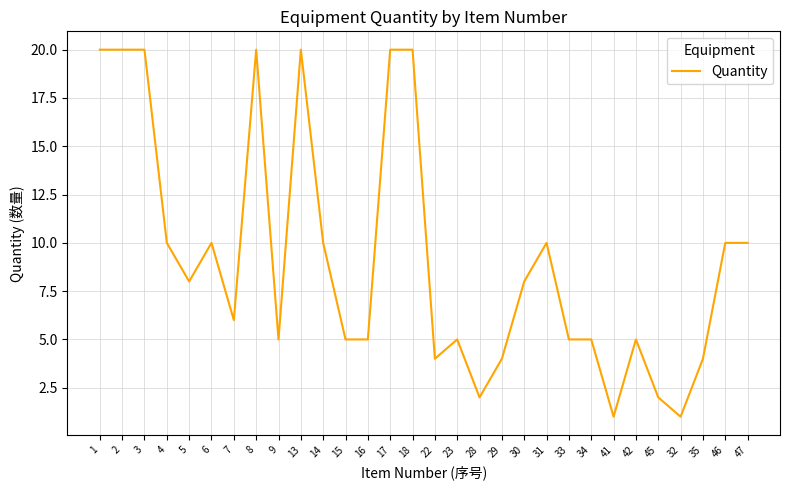

Reading left to right, what are all the values shown in this chart?

1=20	2=20	3=20	4=10	5=8	6=10	7=6	8=20	9=5	13=20	14=10	15=5	16=5	17=20	18=20	22=4	23=5	28=2	29=4	30=8	31=10	33=5	34=5	41=1	42=5	45=2	32=1	35=4	46=10	47=10